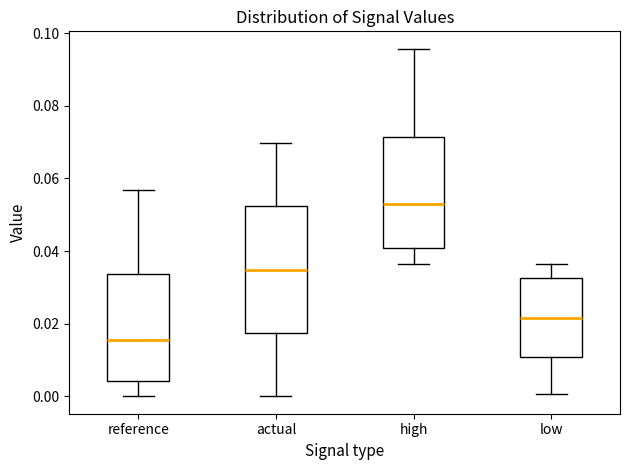

Which box has the lowest median line?

reference